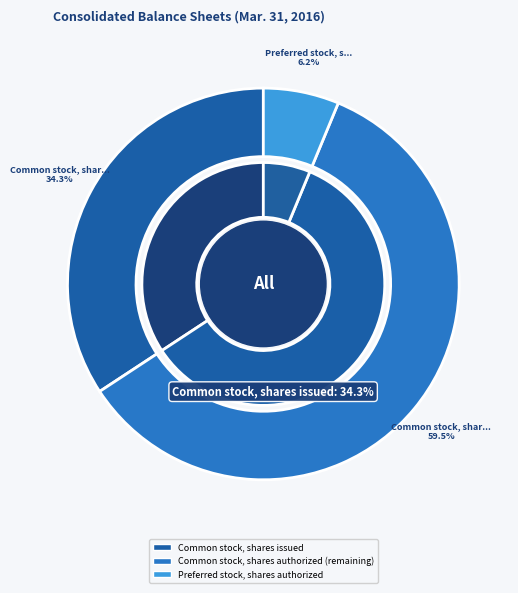

Which category has the biggest portion of the pie?

Common stock, shares authorized